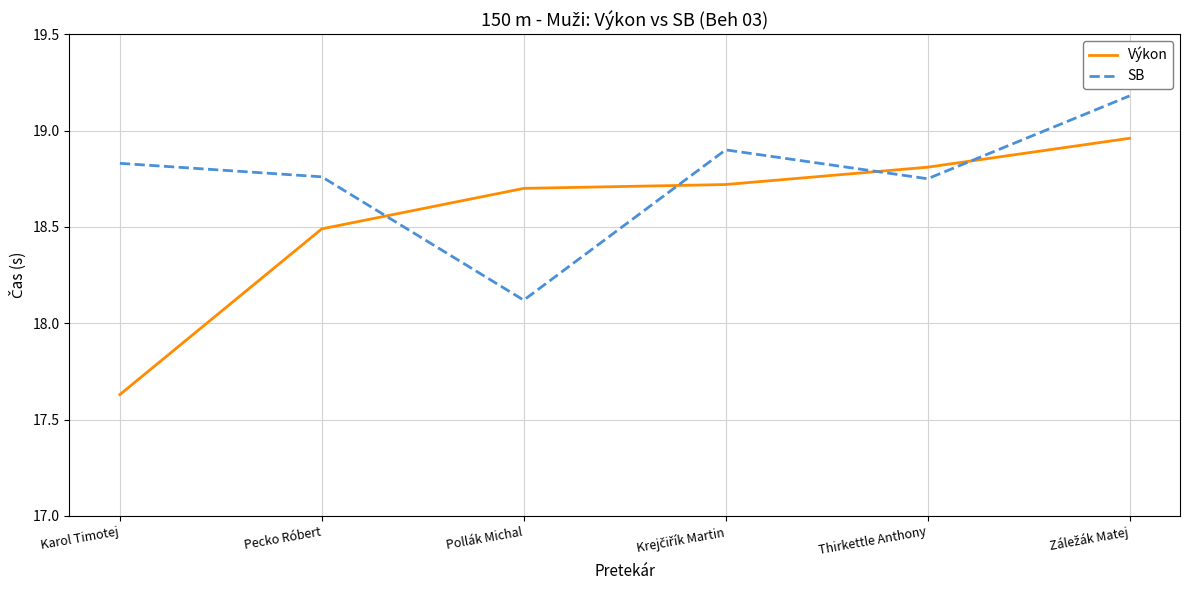

What position from the right is Pollák Michal?

4